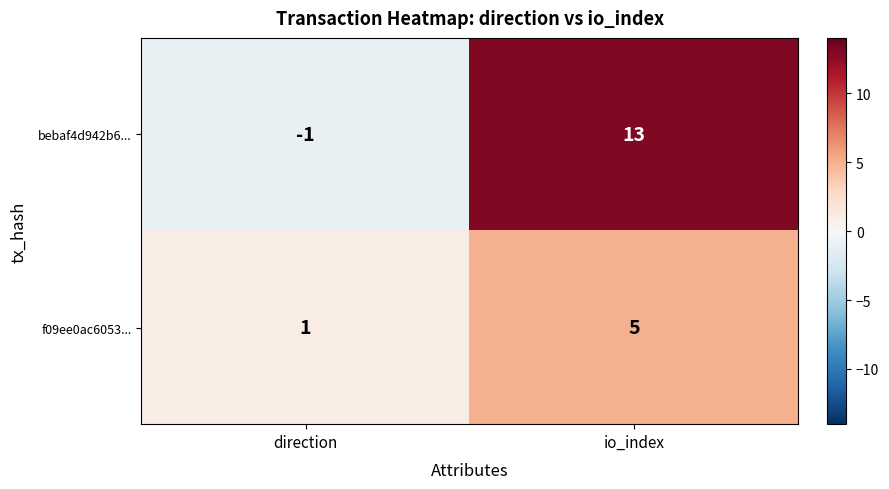

What is the sum of all bebaf4d942b6... values?

12